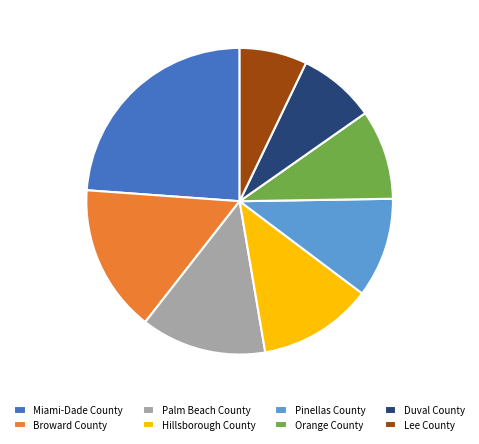

How many segments does this pie chart have?

8